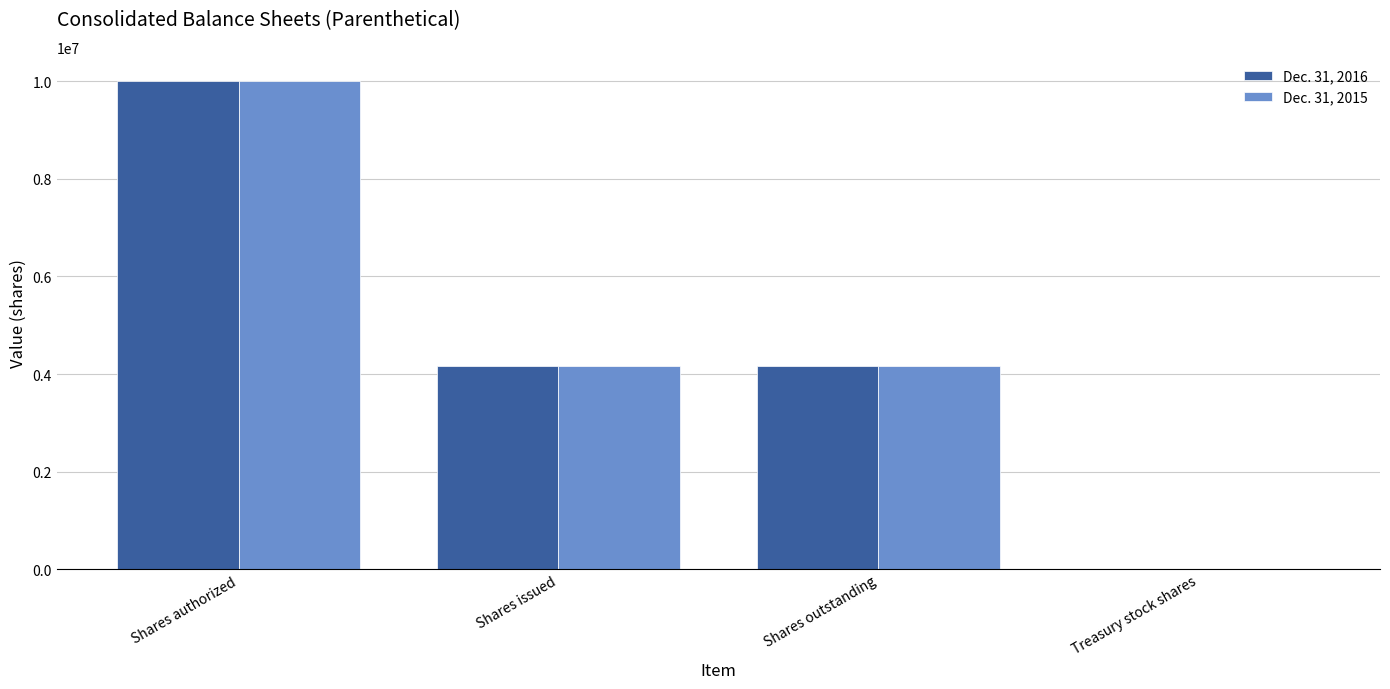

At which category is the sum across all series the highest?

Shares authorized